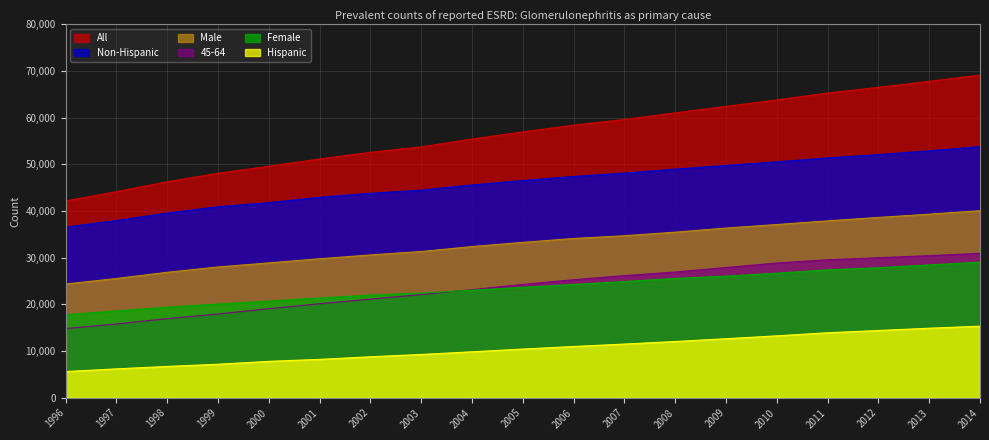

Reading left to right, list all the values displayed in this chart.

All: 1996=42169	1997=44154	1998=46283	1999=48105	2000=49609	2001=51168	2002=52594	2003=53764	2004=55445	2005=56974	2006=58409	2007=59631	2008=61051	2009=62430	2010=63817	2011=65314	2012=66514	2013=67813	2014=69143
Non-Hispanic: 1996=36557	1997=37966	1998=39574	1999=40928	2000=41808	2001=42947	2002=43811	2003=44486	2004=45599	2005=46539	2006=47424	2007=48126	2008=48998	2009=49779	2010=50553	2011=51387	2012=52105	2013=52914	2014=53814
45-64: 1996=14824	1997=15796	1998=16948	1999=17944	2000=19078	2001=20142	2002=21117	2003=22111	2004=23165	2005=24285	2006=25290	2007=26179	2008=26937	2009=27906	2010=28876	2011=29566	2012=30001	2013=30450	2014=30948
Male: 1996=24371	1997=25555	1998=26885	1999=28027	2000=28900	2001=29785	2002=30606	2003=31341	2004=32393	2005=33298	2006=34130	2007=34721	2008=35486	2009=36365	2010=37125	2011=37907	2012=38645	2013=39347	2014=40088
Hispanic: 1996=5612	1997=6188	1998=6709	1999=7177	2000=7801	2001=8221	2002=8783	2003=9278	2004=9846	2005=10435	2006=10985	2007=11505	2008=12053	2009=12651	2010=13264	2011=13927	2012=14409	2013=14899	2014=15329
Female: 1996=17797	1997=18598	1998=19397	1999=20077	2000=20708	2001=21382	2002=21987	2003=22421	2004=23047	2005=23670	2006=24273	2007=24904	2008=25559	2009=26059	2010=26686	2011=27402	2012=27864	2013=28461	2014=29050